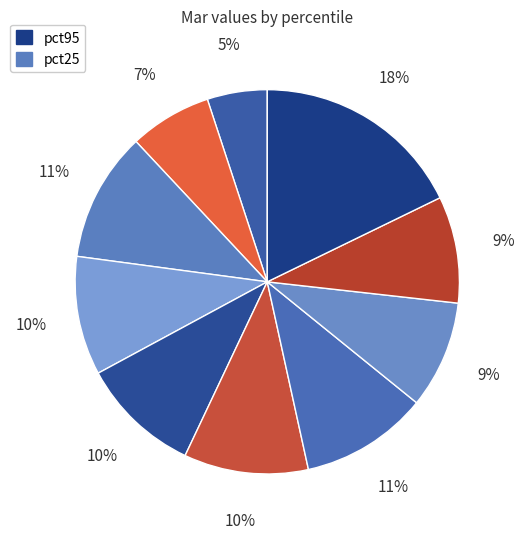

What is the largest slice in the pie chart?

pct95